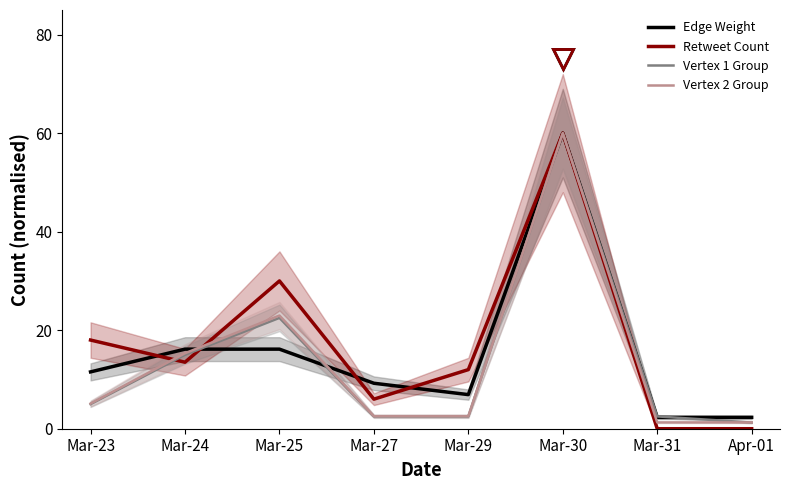

Between Mar-25 and Apr-01, which is larger?

Mar-25